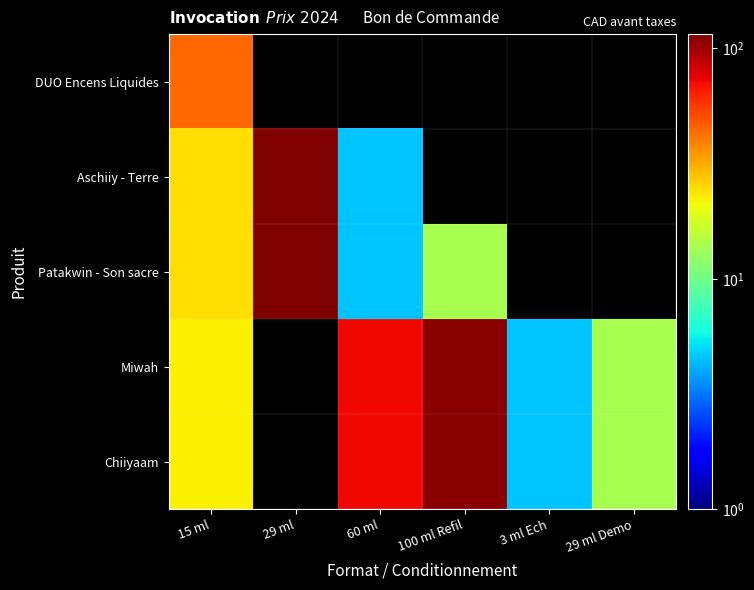

Rank the series by their maximum value, from lowest to highest.

DUO Encens Liquides, Chiiyaam, Miwah, Patakwin - Son sacre, Aschiiy - Terre